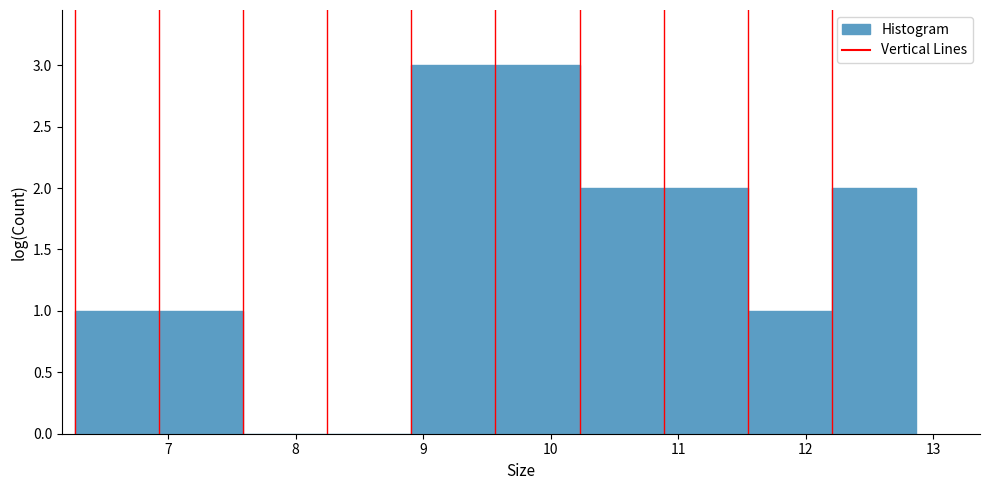

Reading left to right, list every bar in this chart as the range it spans on the x-axis followed by its height. Neither the bar edges nor the heights are printed on the chart, so give them approximately, as read against the axes.

6.3 to 6.9: 1
6.9 to 7.6: 1
7.6 to 8.2: 0
8.2 to 8.9: 0
8.9 to 9.6: 3
9.6 to 10.2: 3
10.2 to 10.9: 2
10.9 to 11.5: 2
11.5 to 12.2: 1
12.2 to 12.9: 2